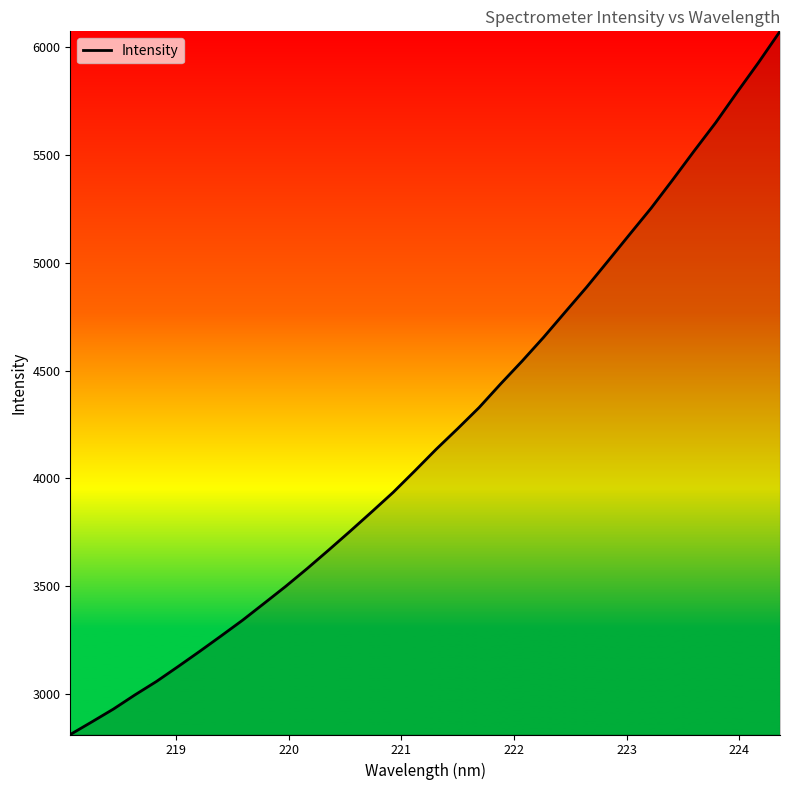

What is the minimum value shown in the chart?

2812.2